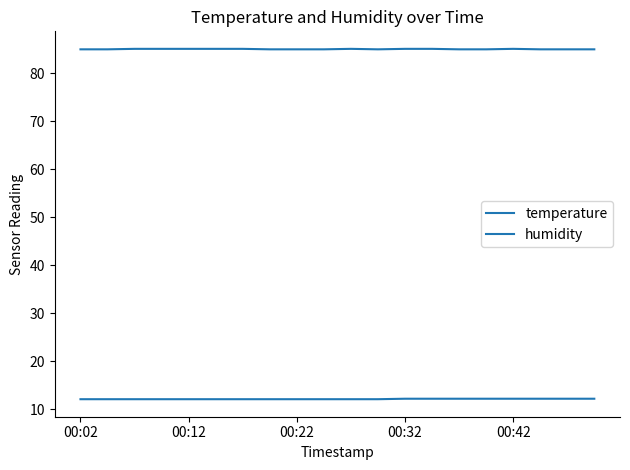

At which category does the chart reach its minimum across all series?

00:02